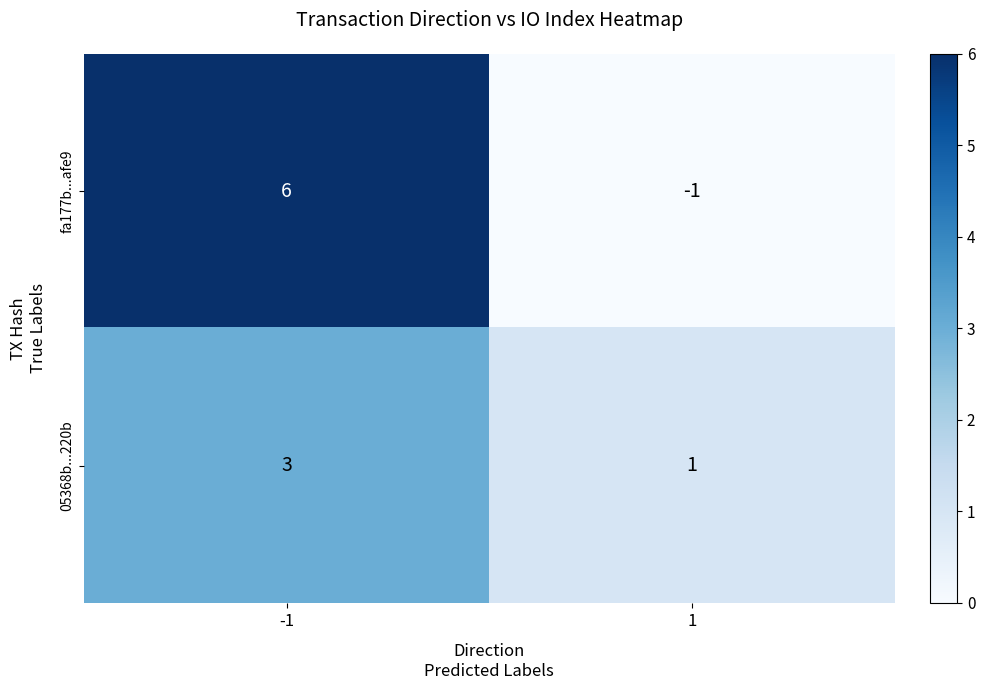

What is the difference between the highest and lowest values at 1?

2